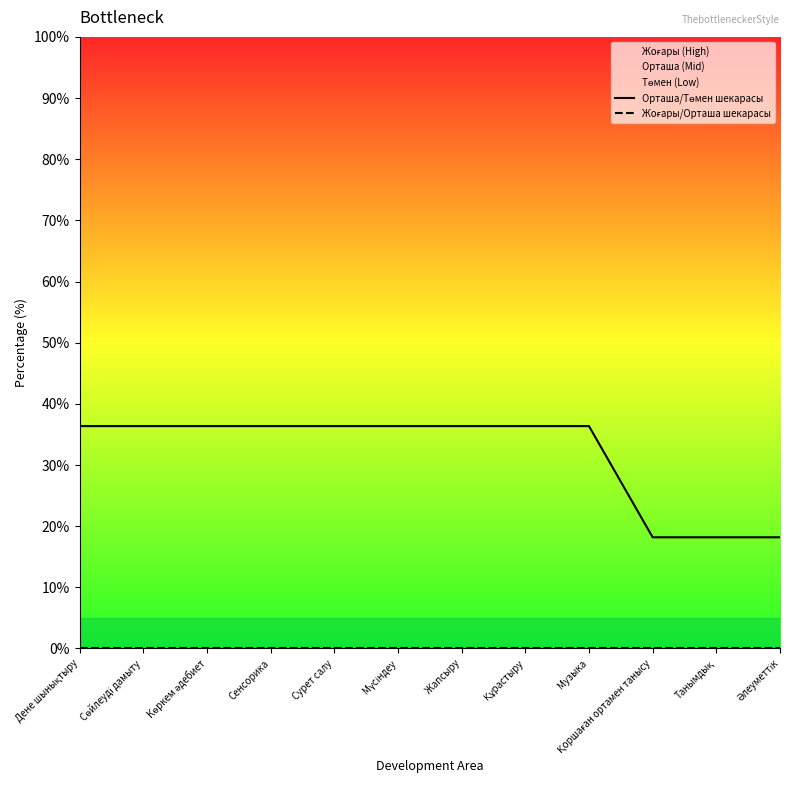

Which category has the lowest value in the Орташа/Төмен шекарасы series?

Қоршаған ортамен танысу